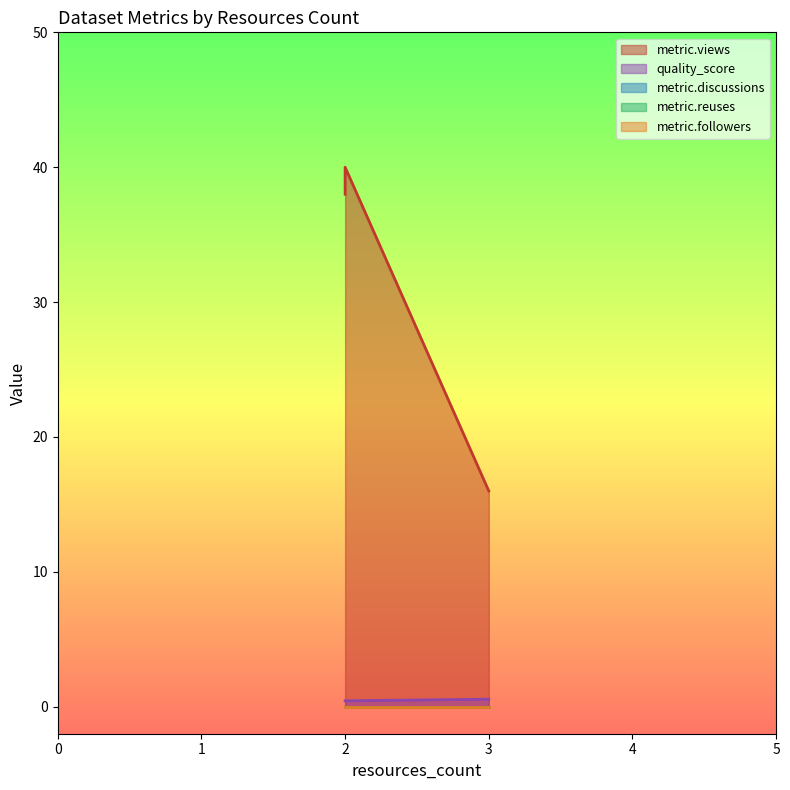

Which series has the largest total across all categories?

metric.views